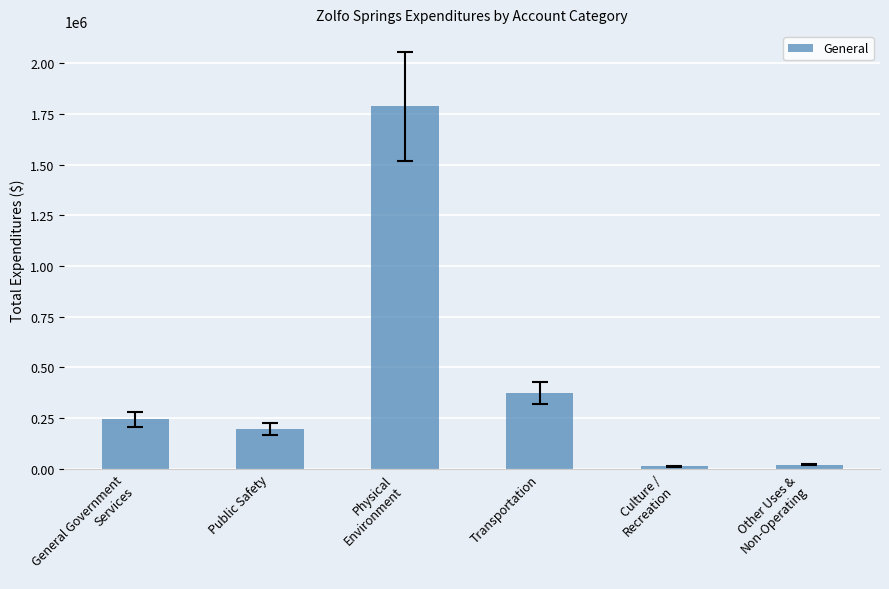

What is the greatest value displayed?

1786664